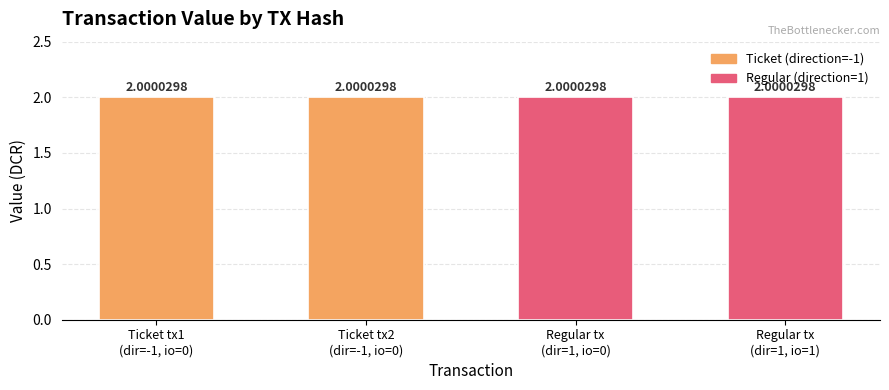

The value of Incoming (direction=1) at 0 is 2. True or false?

True